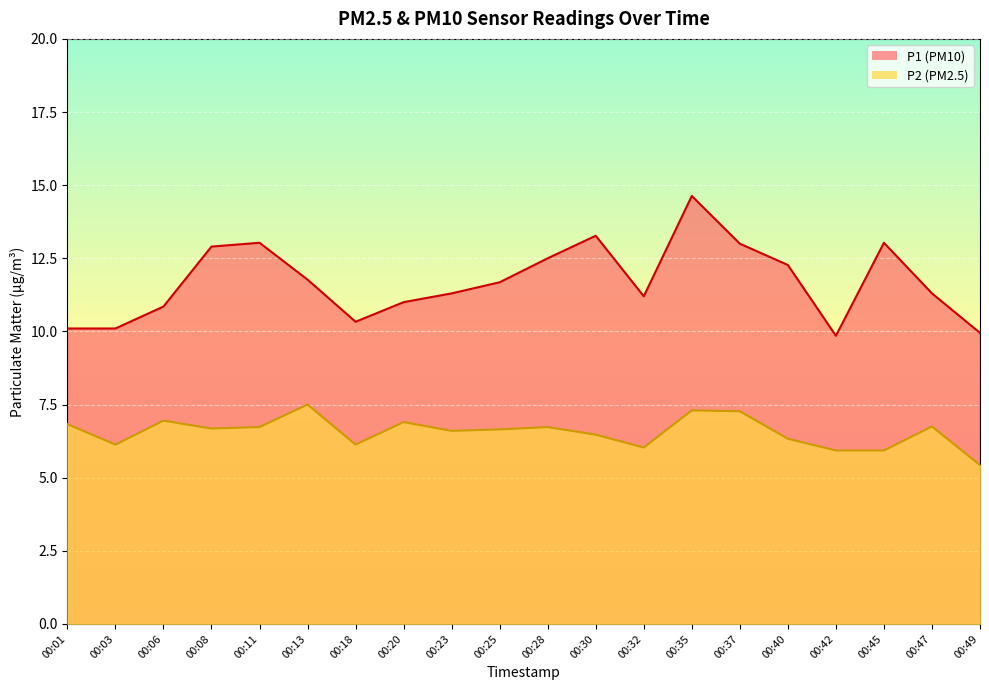

How many values in the P2 series exceed 6?

17